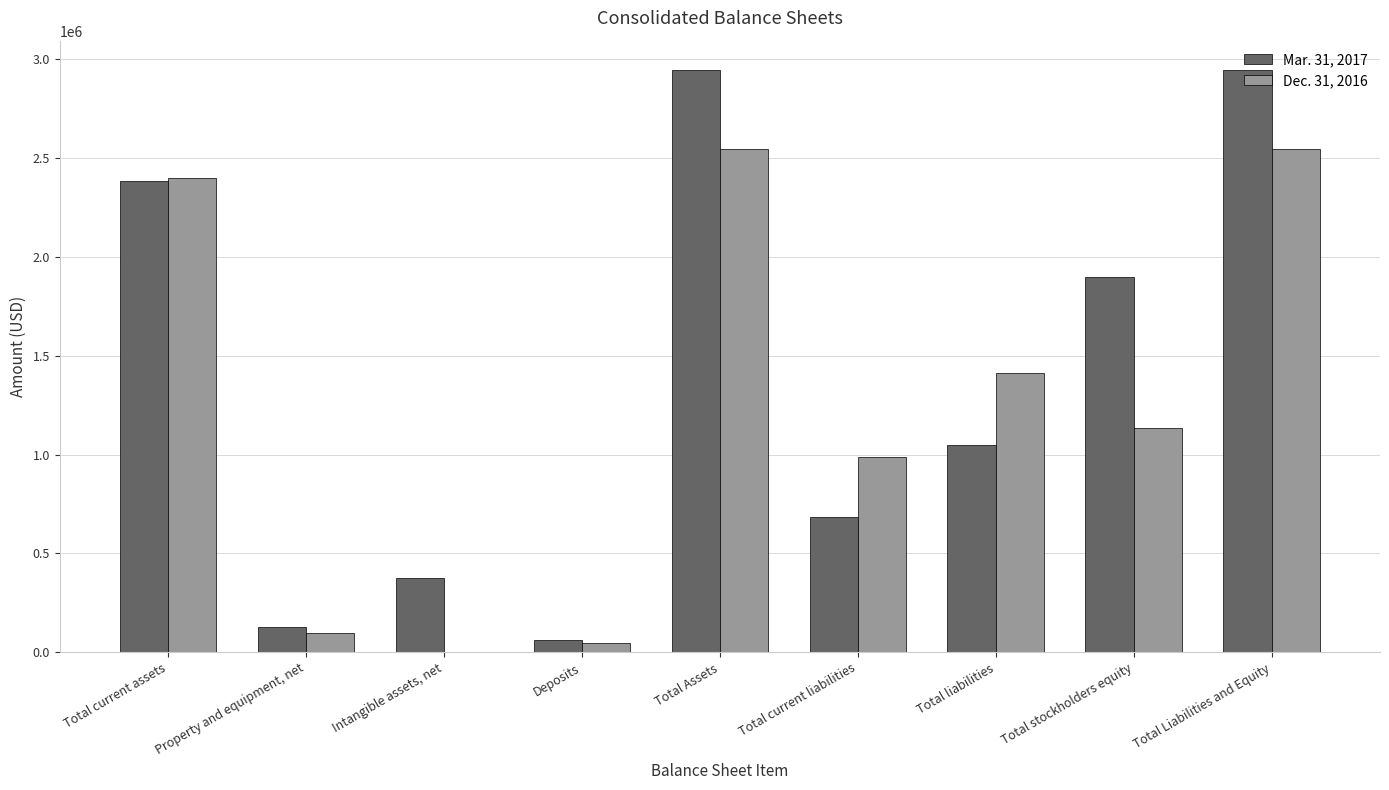

What is the sum of all Mar. 31, 2017 values?

12477403